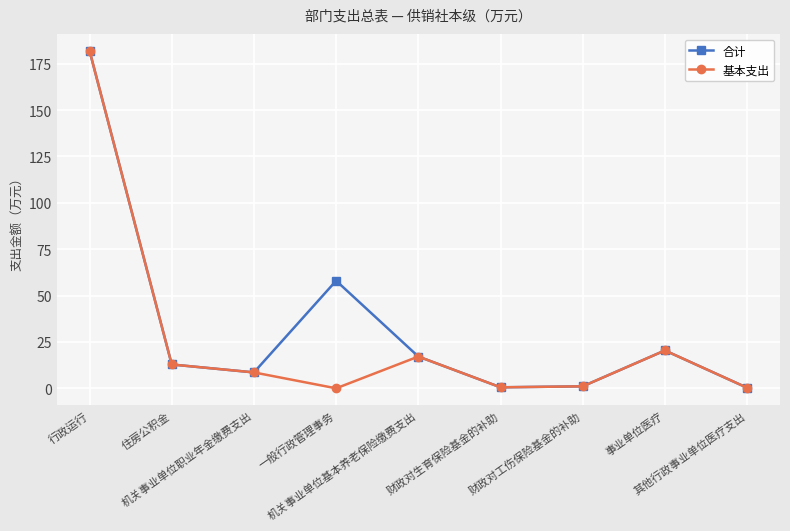

What is the label of the 6th point from the left?

财政对生育保险基金的补助